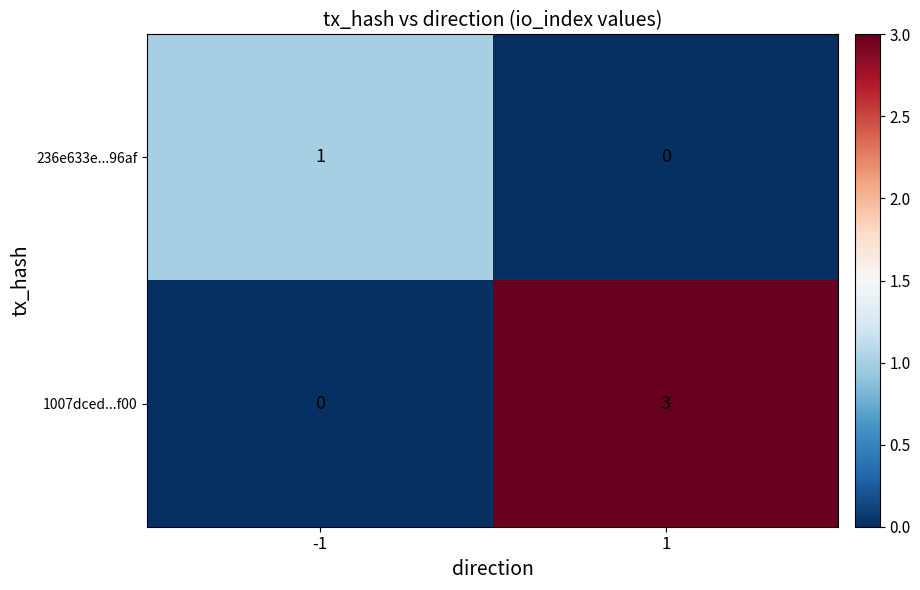

Rank the series at -1 from lowest to highest value.

1007dced...f00, 236e633e...96af